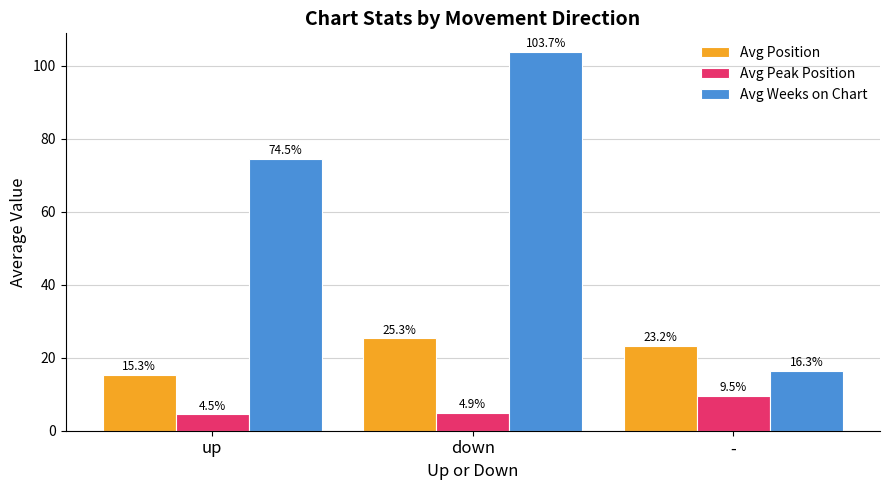

Which category has the lowest value in the Avg Weeks on Chart series?

-